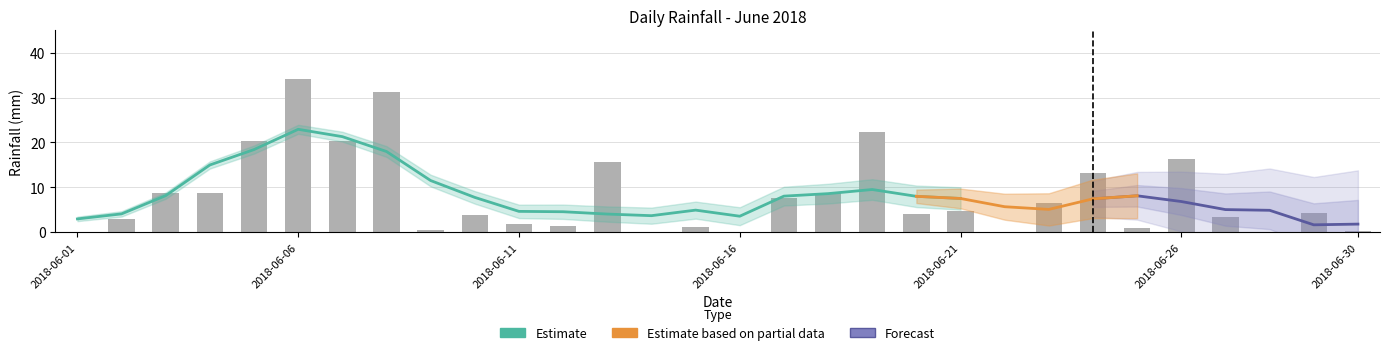

List the labels in order of value, smallest first.

2018-06-01, 2018-06-14, 2018-06-16, 2018-06-22, 2018-06-28, 2018-06-30, 2018-06-09, 2018-06-25, 2018-06-15, 2018-06-12, 2018-06-11, 2018-06-02, 2018-06-27, 2018-06-10, 2018-06-20, 2018-06-29, 2018-06-21, 2018-06-23, 2018-06-17, 2018-06-03, 2018-06-04, 2018-06-18, 2018-06-24, 2018-06-13, 2018-06-26, 2018-06-07, 2018-06-05, 2018-06-19, 2018-06-08, 2018-06-06